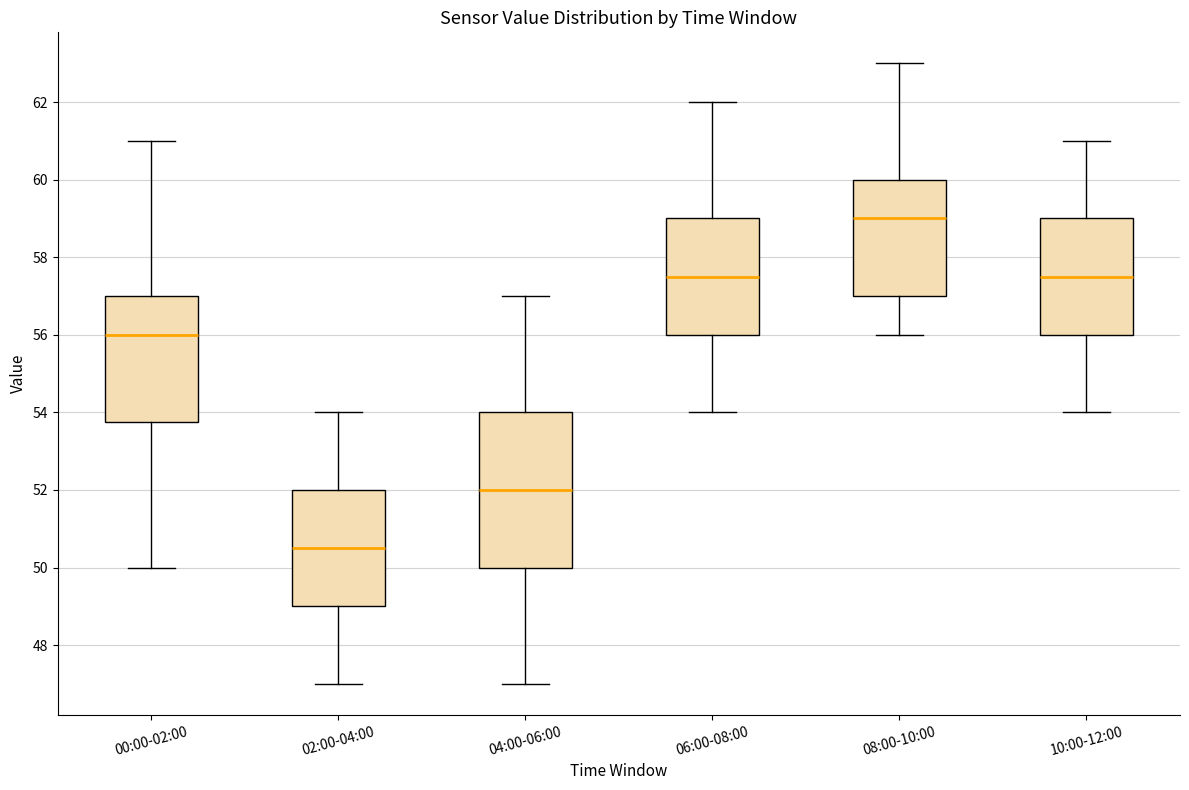

Comparing the boxes themselves (not the whiskers), which one is the tallest?

04:00-06:00